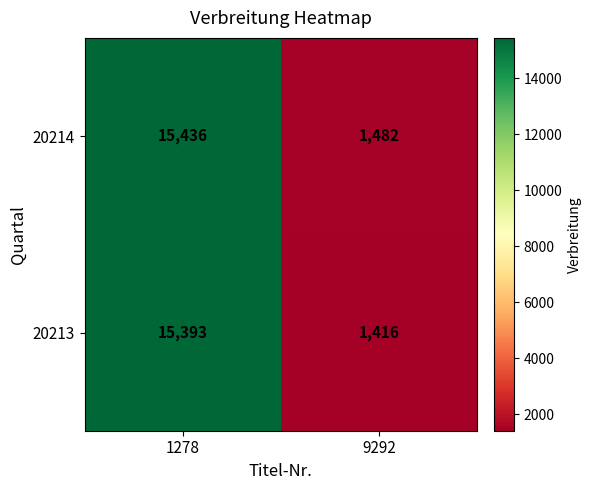

Which category has the lowest value in the 20213 series?

9292